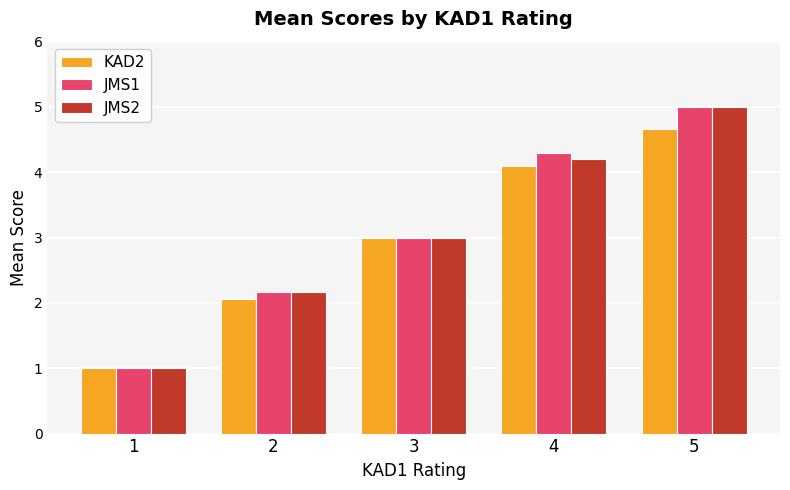

What is the difference between the maximum and minimum values in the KAD2 series?

3.7